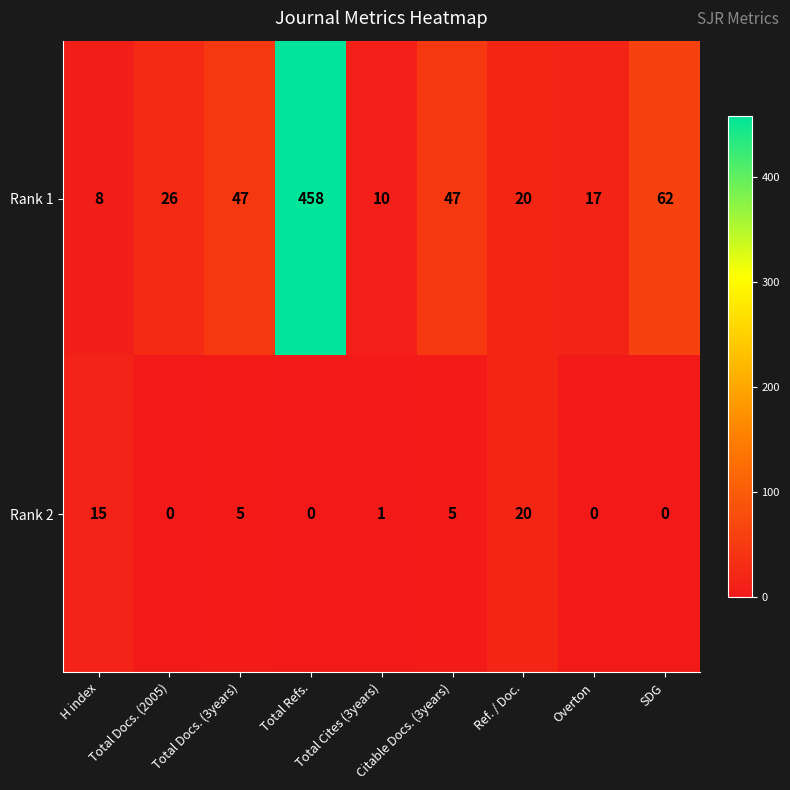

Which series has the largest total across all categories?

Rank 1